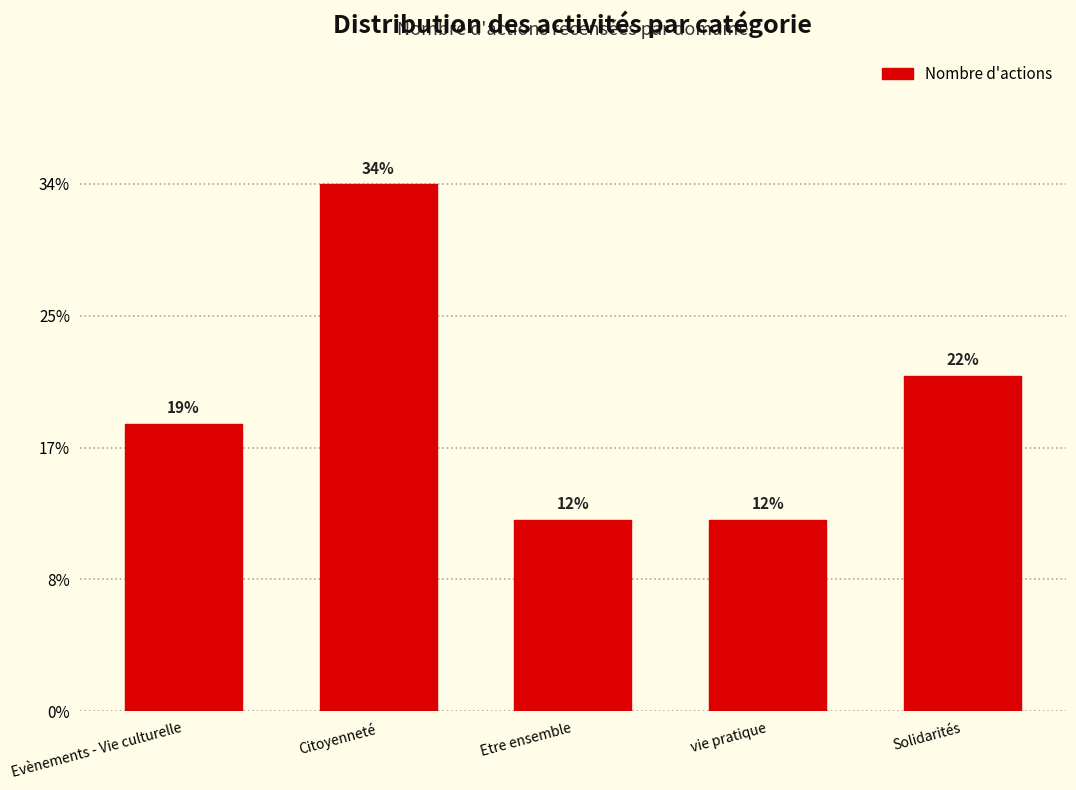

Are the bars horizontal?

No